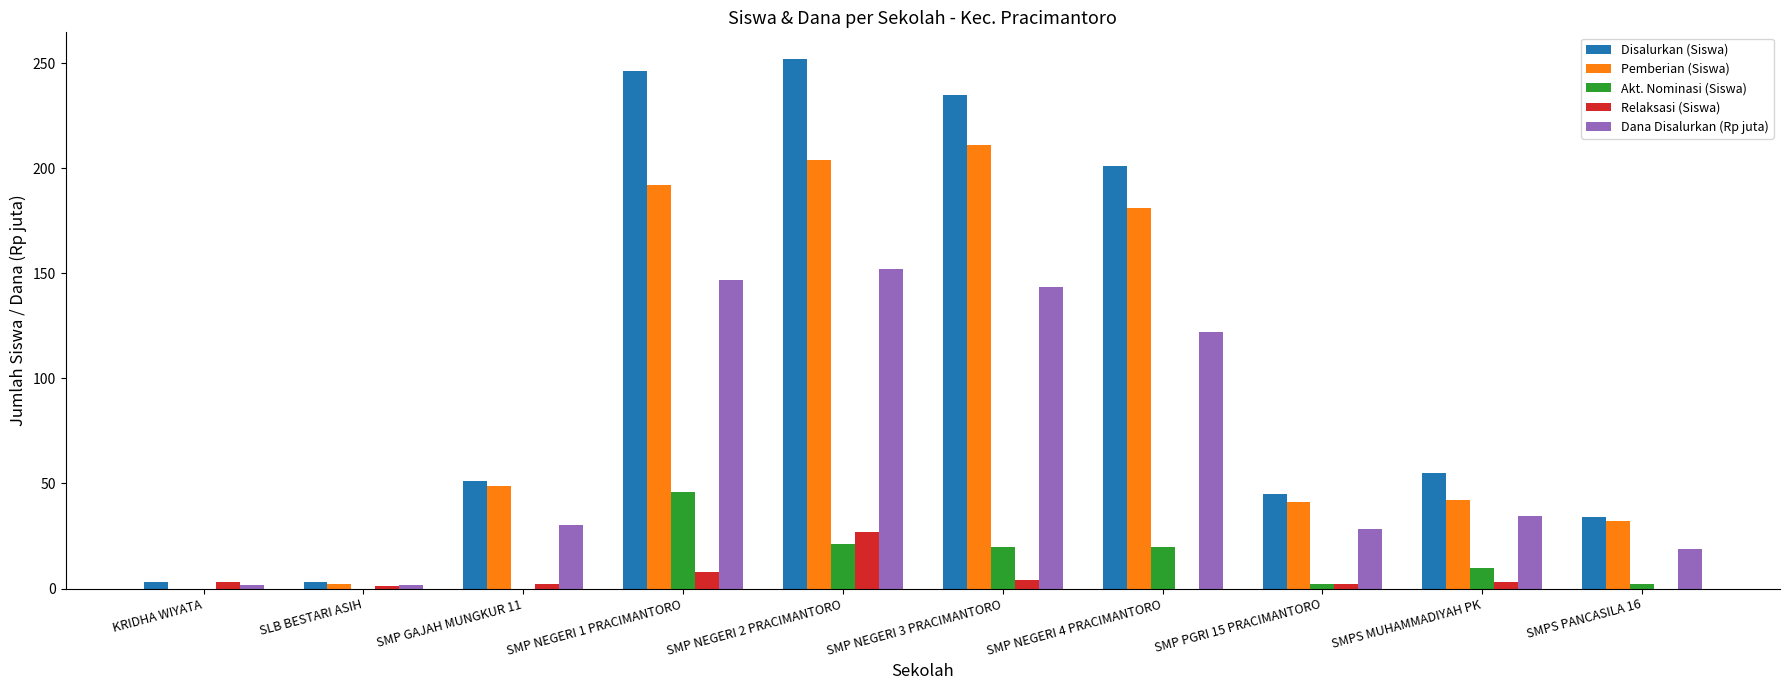

What is the maximum value shown in the chart?

252.0